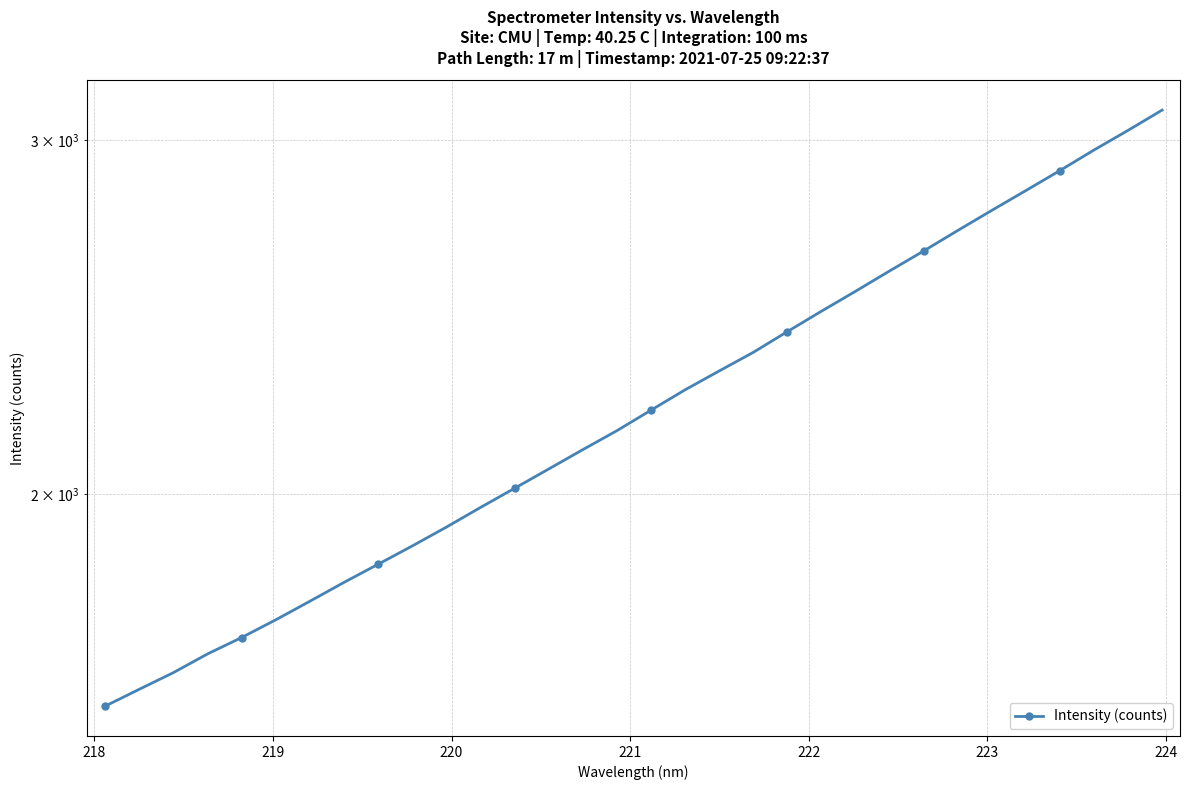

Reading left to right, list all the values displayed in this chart.

1568.1	1598.7	1629.5	1664.8	1696.4	1731.2	1768.4	1807.0	1845.0	1884.0	1925.1	1968.9	2012.6	2057.6	2103.7	2149.9	2201.0	2253.0	2302.1	2351.7	2408.3	2465.2	2522.1	2581.6	2641.3	2704.0	2767.1	2830.6	2896.2	2965.1	3032.7	3103.8